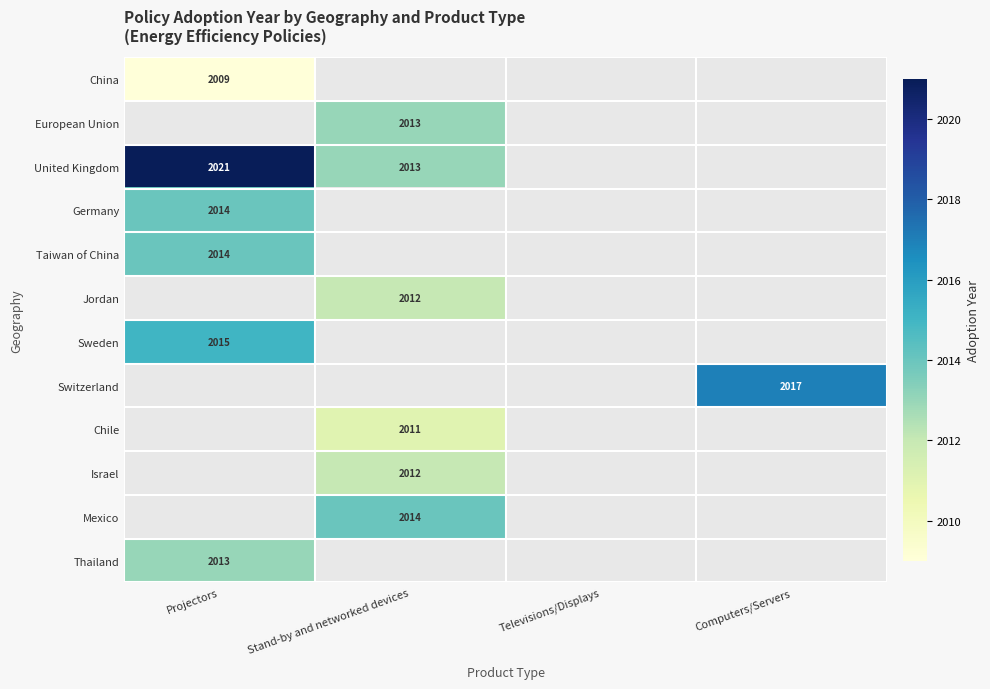

At which category does the chart reach its minimum across all series?

Projectors